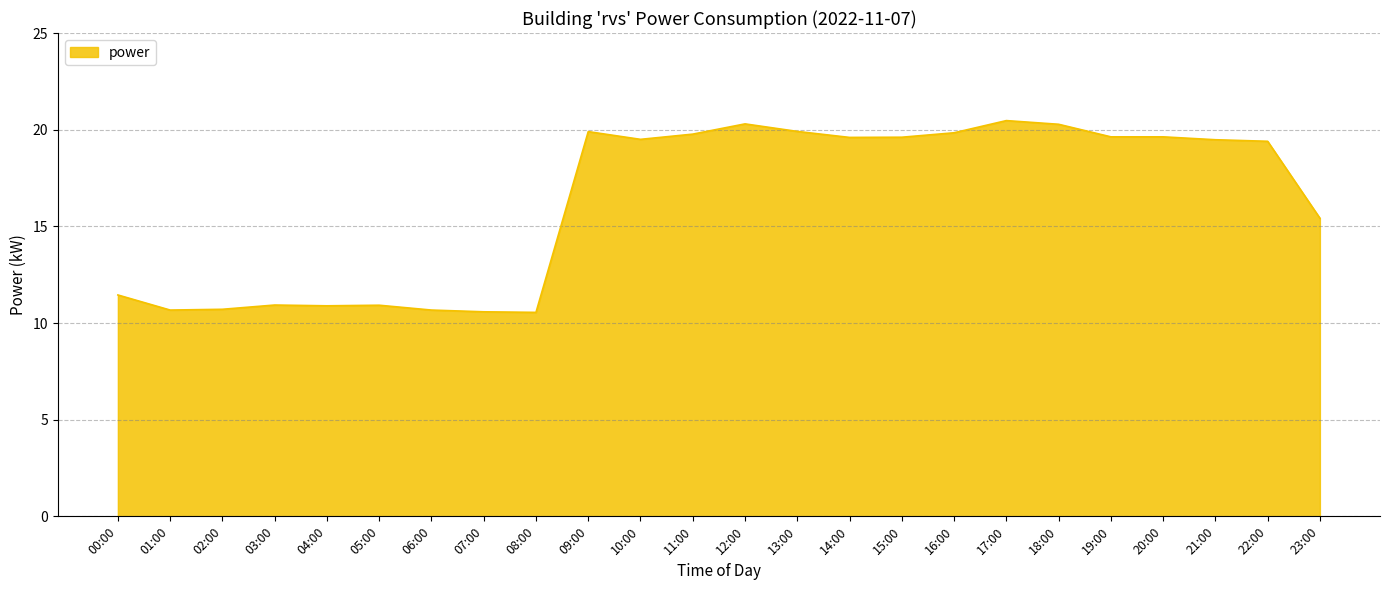

Is it true that the value at 00:00 is 11.4?

True